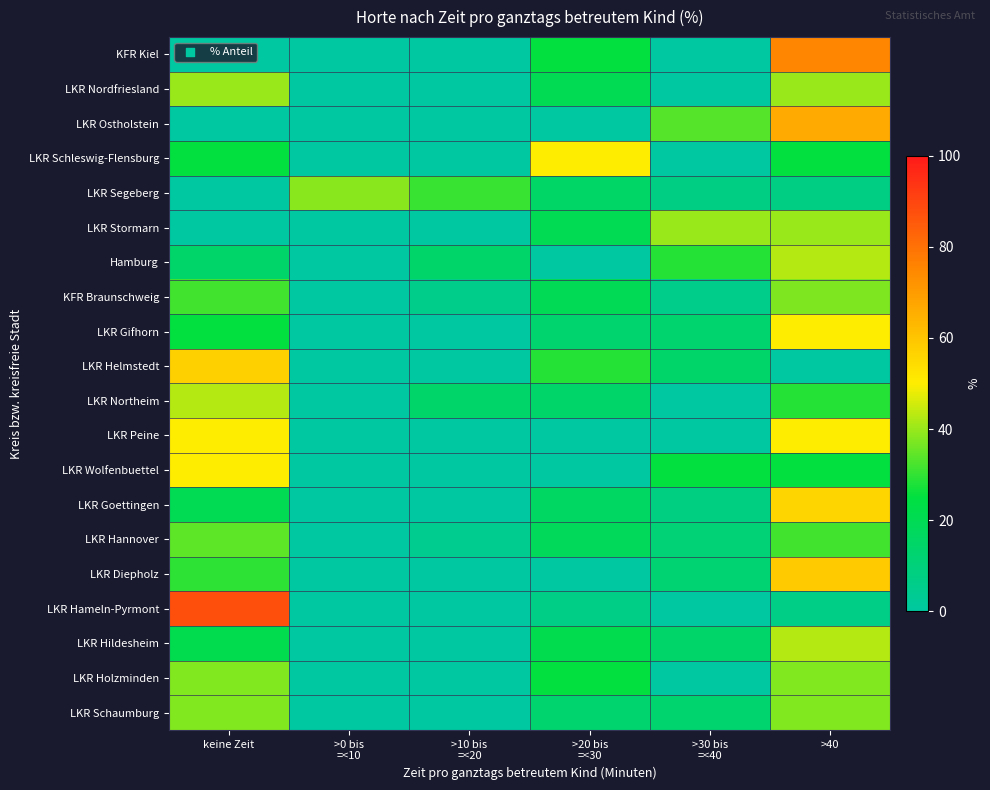

Between keine Zeit and >20 bis =<30, which series saw the biggest shift?

LKR Hameln-Pyrmont